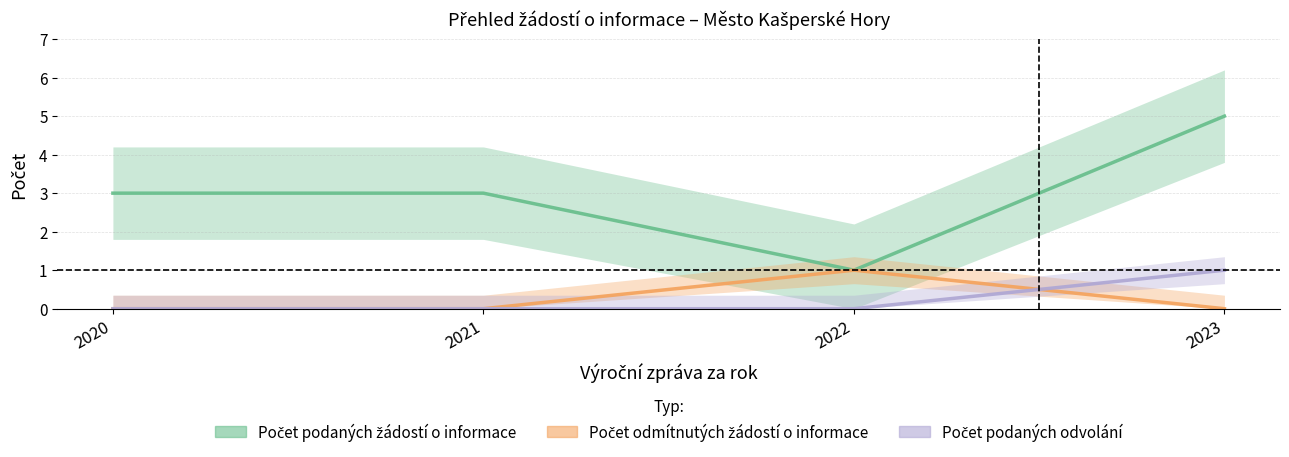

Reading left to right, extract all data points from this chart.

Počet podaných žádostí o informace: 2020=3	2021=3	2022=1	2023=5
Počet odmítnutých žádostí o informace: 2020=0	2021=0	2022=1	2023=0
Počet podaných odvolání proti rozhodnutí: 2020=0	2021=0	2022=0	2023=1